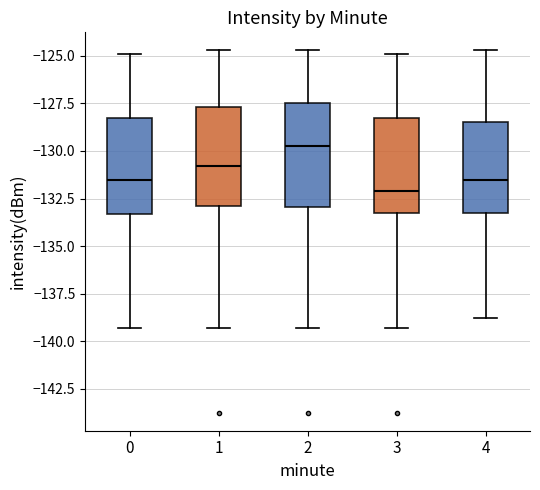

Reading left to right, read every box against the y-axis: the position of its median line, the range the box covers, and the ends of its whiskers. The values are not printed on the chart, so give them approximately, as read against the axis.

0: median -131.5, box -133.5 to -128.5, whiskers -139.5 to -125.0
1: median -131.0, box -133.0 to -127.5, whiskers -139.5 to -124.5
2: median -129.5, box -133.0 to -127.5, whiskers -139.5 to -124.5
3: median -132.0, box -133.5 to -128.5, whiskers -139.5 to -125.0
4: median -131.5, box -133.5 to -128.5, whiskers -139.0 to -124.5